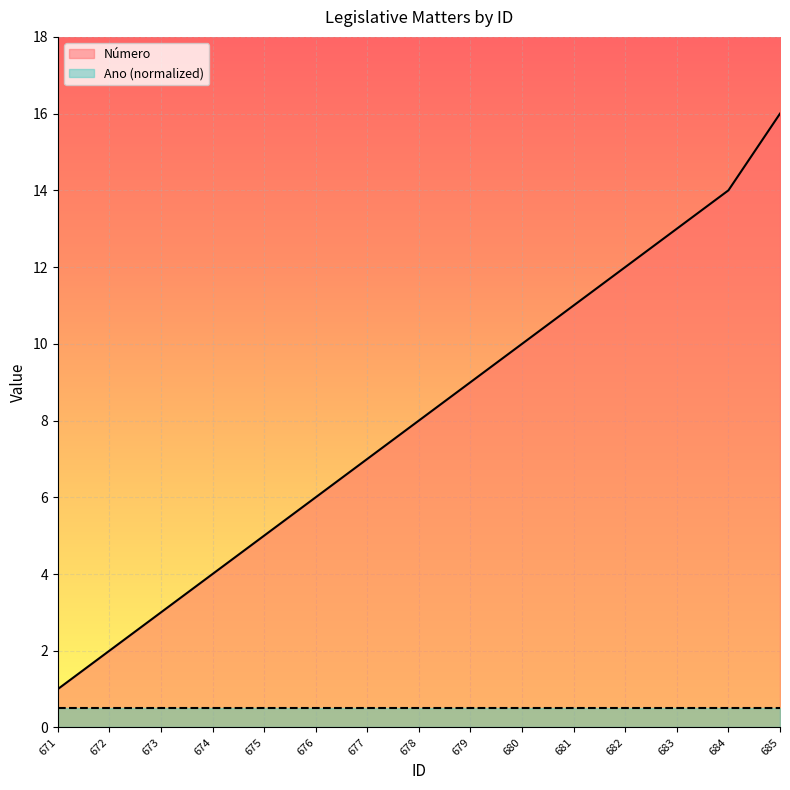

What is the change in value from 672 to 680?

+8